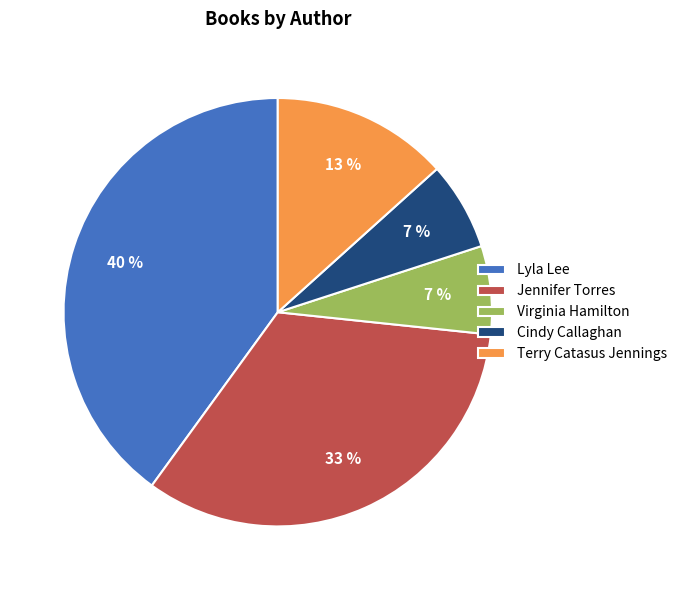

How many slices are in this pie chart?

5